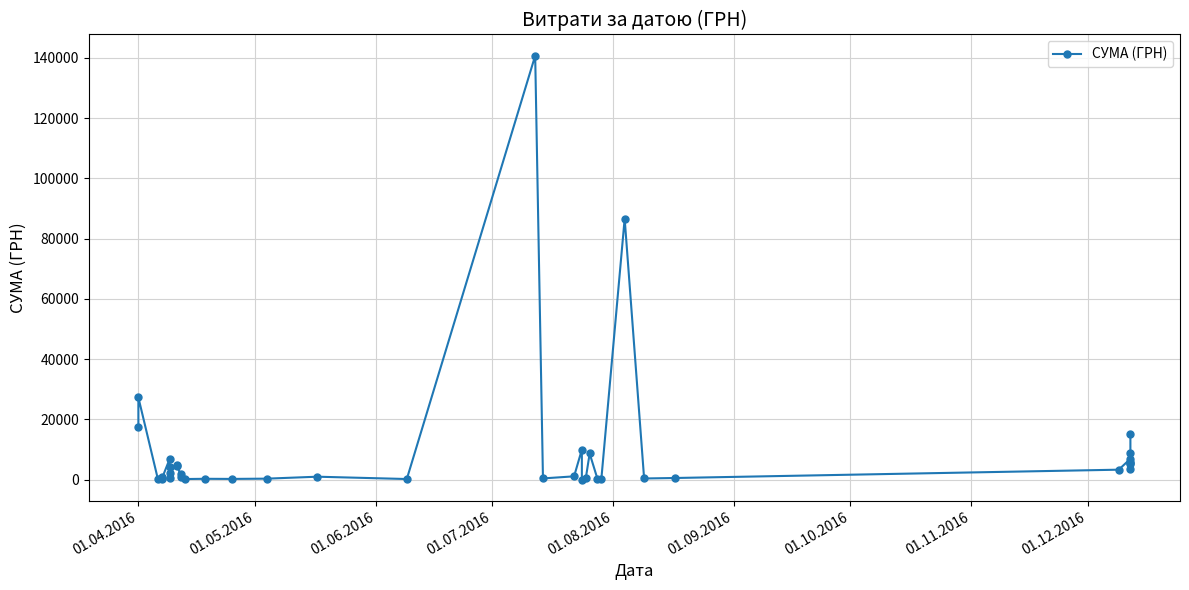

How many series are shown in this chart?

1